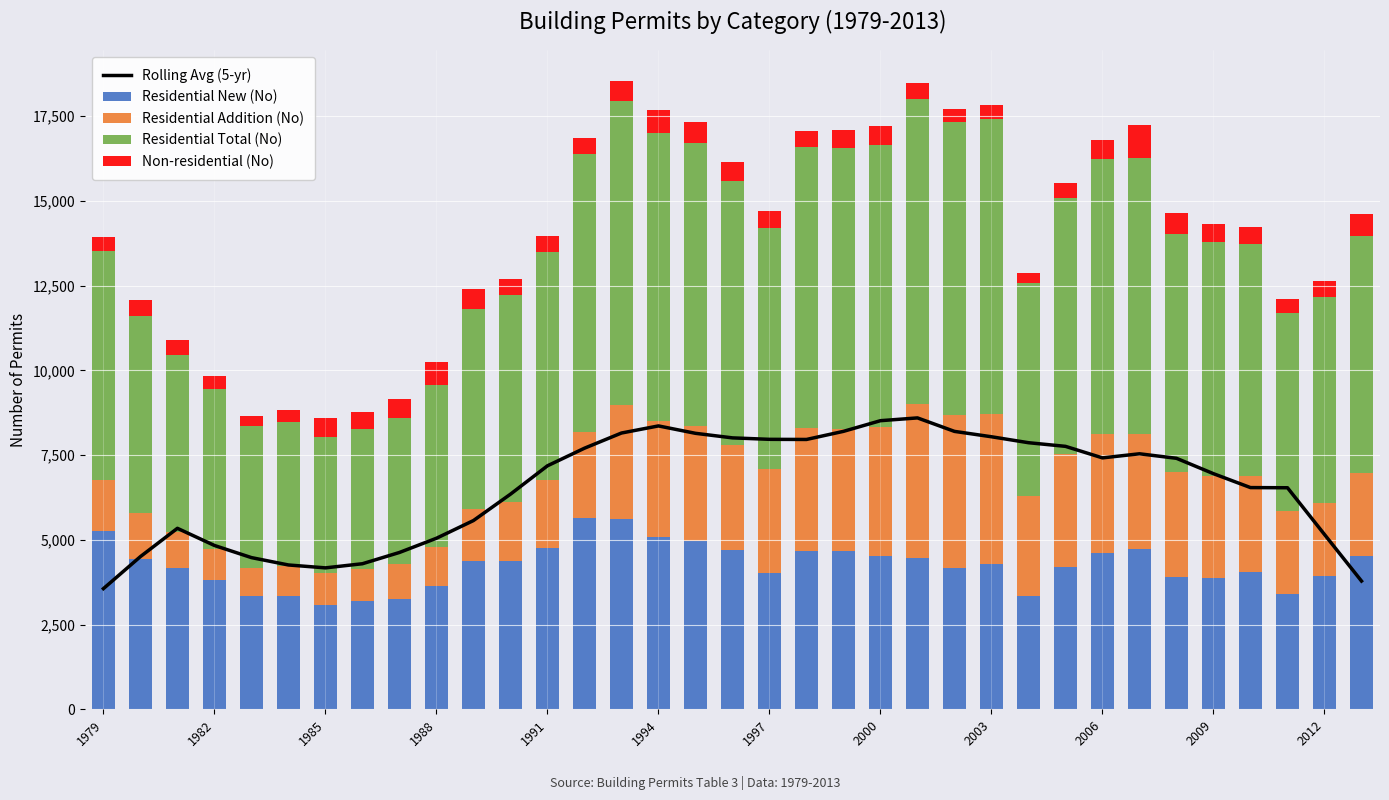

What is the lowest value of the Residential New (No) series?

3072